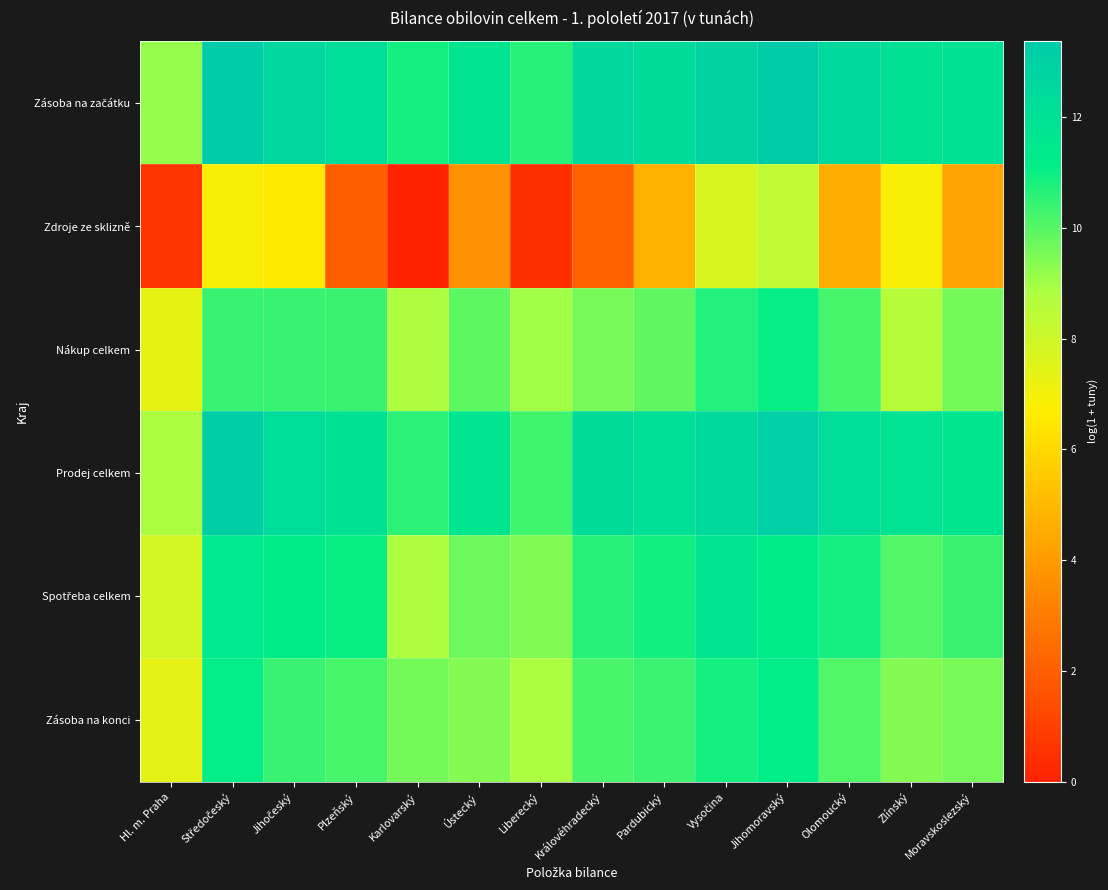

Which category has the lowest value across all series?

Karlovarský